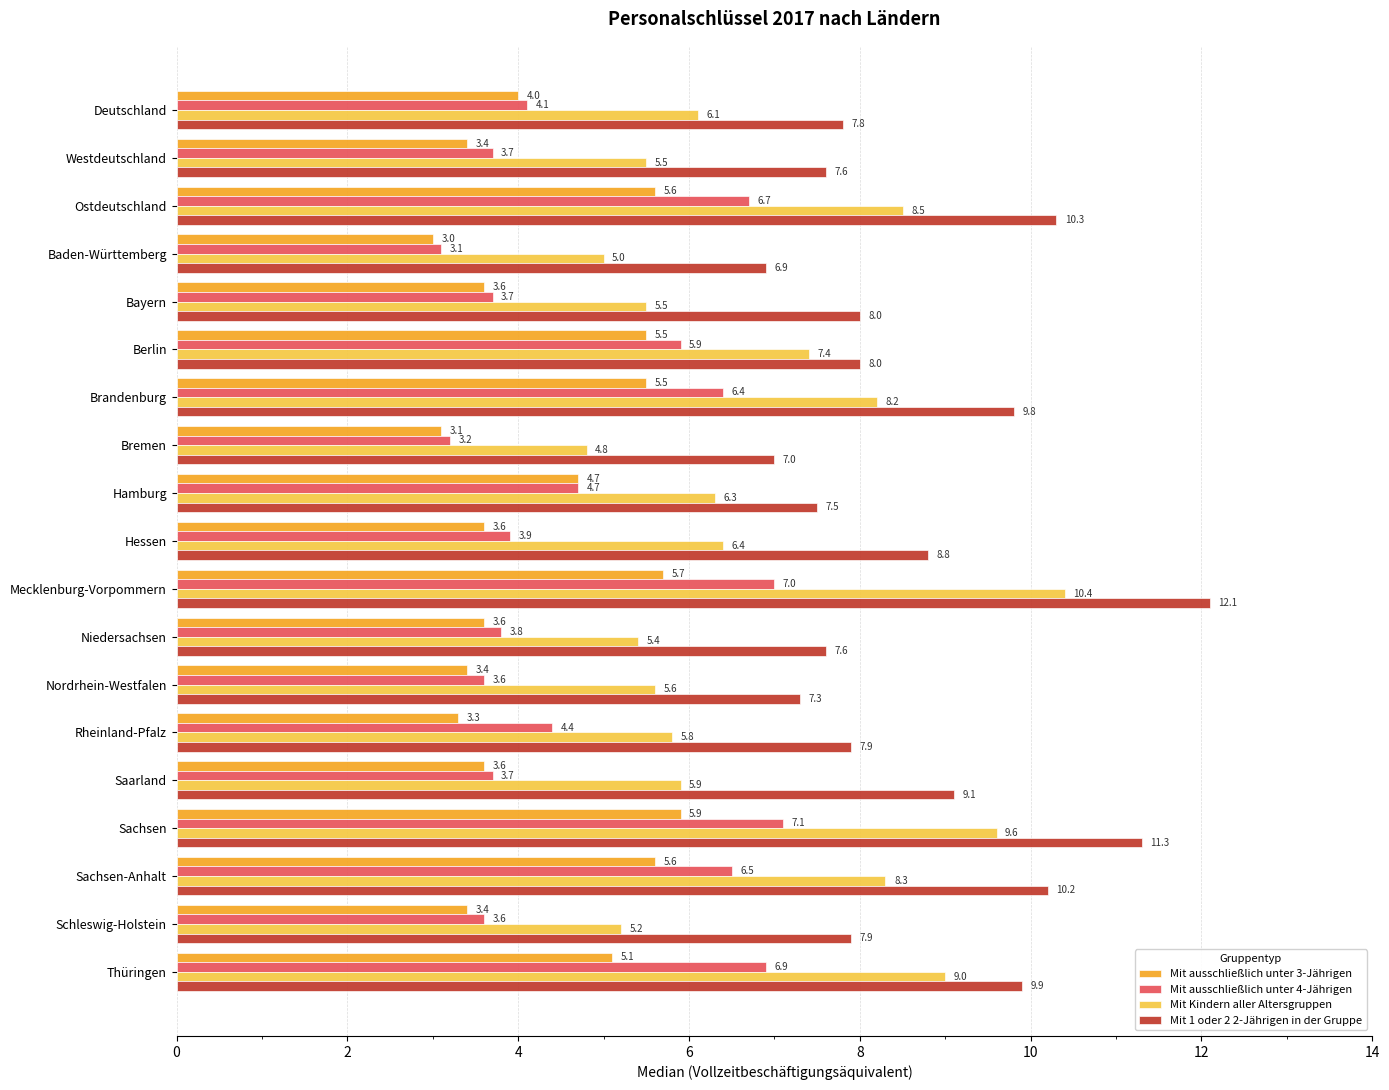

True or false: Mit ausschließlich unter 4-Jährigen has a value of 1.0 at Bayern.

False